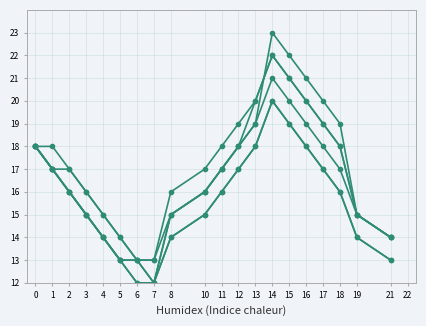

Reading left to right, what are all the values shown in this chart?

Series 1: 0=18	1=17	2=16	3=15	4=14	5=13	6=13	7=12	8=15	10=16	11=17	12=18	13=19	14=23	15=22	16=21	17=20	18=19	19=15	21=14
Series 2: 0=18	1=17	2=17	3=16	4=15	5=14	6=13	7=13	8=16	10=17	11=18	12=19	13=20	14=22	15=21	16=20	17=19	18=18	19=15	21=14
Series 3: 0=18	1=18	2=17	3=16	4=15	5=14	6=13	7=13	8=15	10=16	11=17	12=18	13=19	14=21	15=20	16=19	17=18	18=17	19=15	21=14
Series 4: 0=18	1=17	2=16	3=15	4=14	5=13	6=12	7=12	8=14	10=15	11=16	12=17	13=18	14=20	15=19	16=18	17=17	18=16	19=14	21=13
Series 5: 0=18	1=17	2=16	3=15	4=14	5=13	6=13	7=12	8=15	10=16	11=17	12=18	13=20	14=22	15=21	16=20	17=19	18=18	19=15	21=14
Series 6: 0=18	1=17	2=16	3=15	4=14	5=13	6=12	7=12	8=14	10=15	11=16	12=17	13=18	14=20	15=19	16=18	17=17	18=16	19=14	21=13